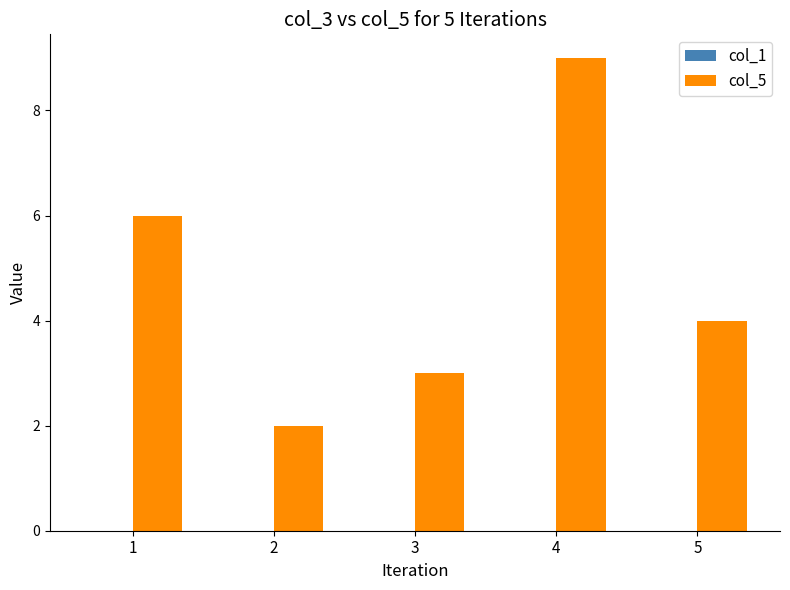

What is the average value?

5